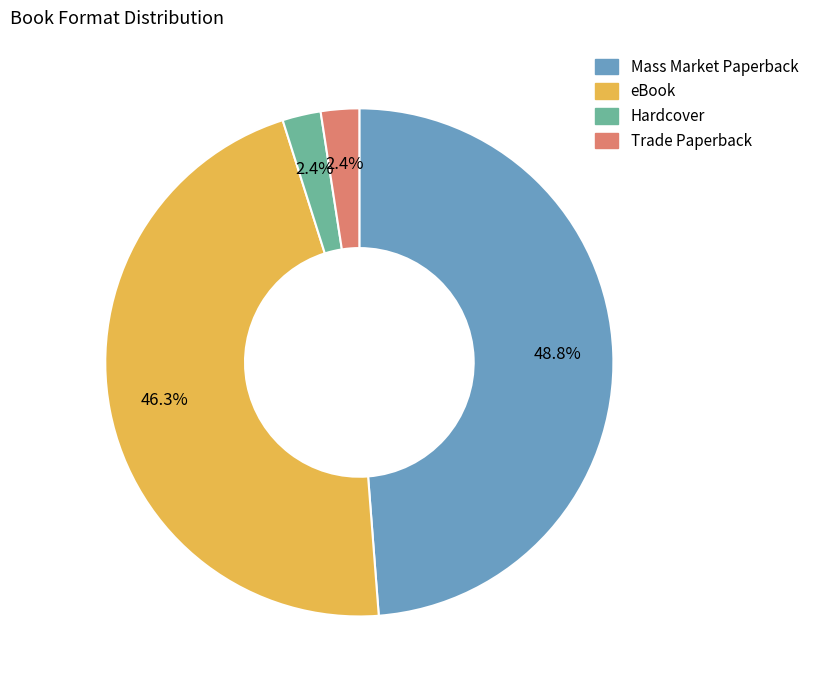

To the nearest percent, what is the average slice percentage?

25%